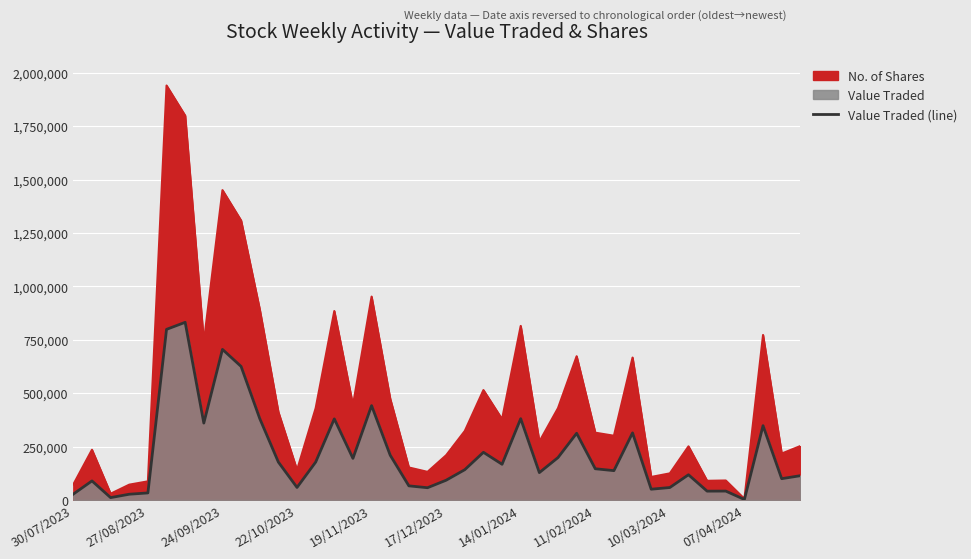

Reading left to right, list all the values displayed in this chart.

27717	89361	11221	27049	33155	798942	831898	360133	705123	625319	381473	177499	58777	177427	379898	194866	442001	209706	66274	57479	92620	141948	223281	167280	380828	128269	198598	312420	146322	137458	314295	50531	58445	118222	41476	41785	2484	348007	99860	113819